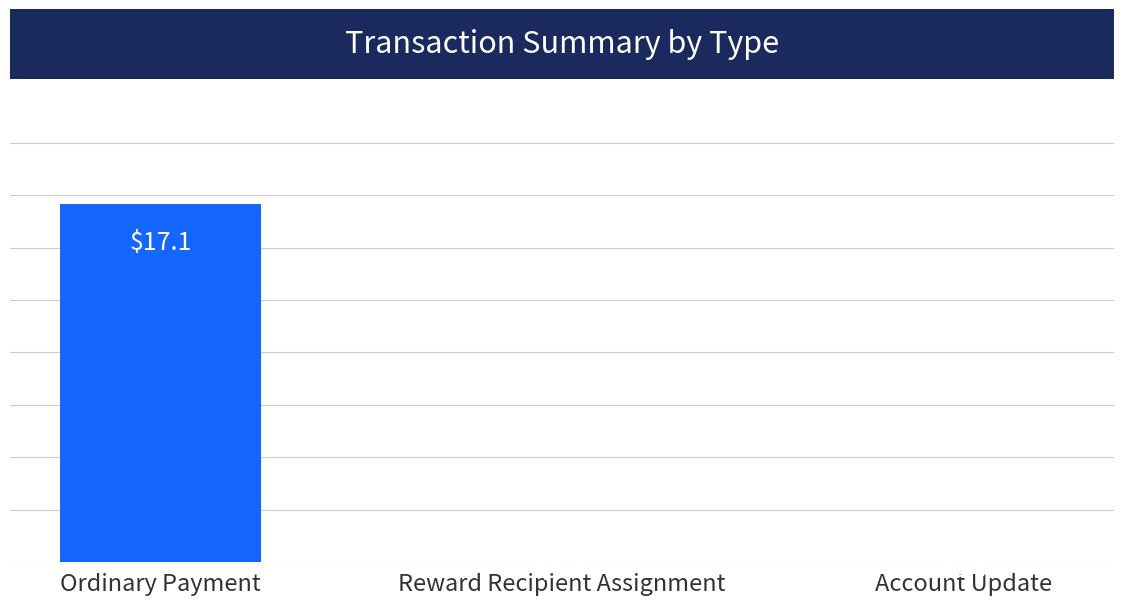

Which label corresponds to the largest value in the chart?

Ordinary Payment